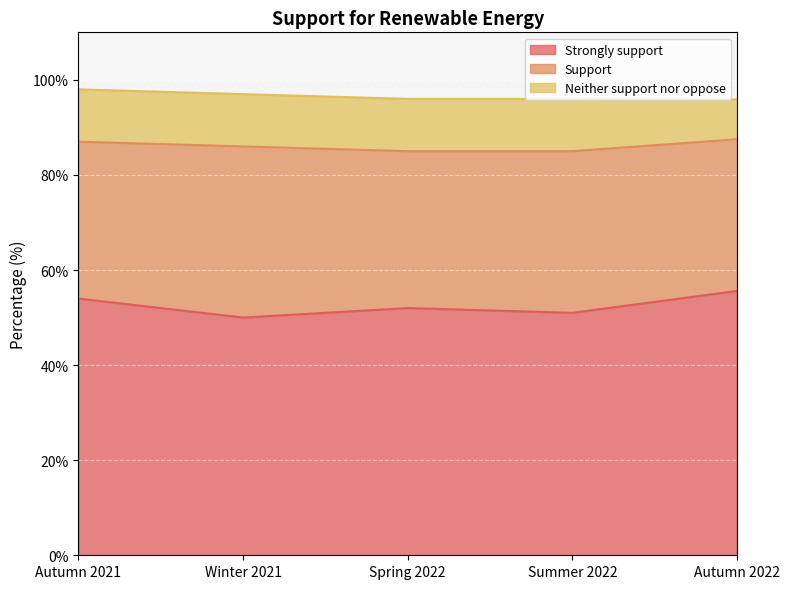

True or false: Strongly support and Support intersect in this chart.

False